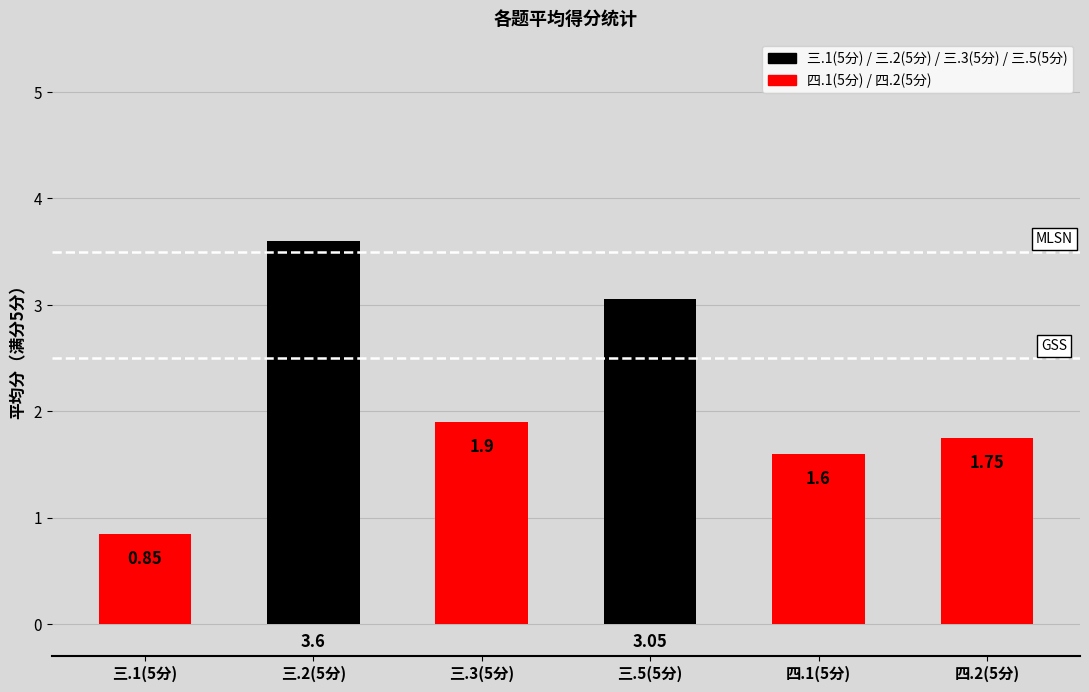

How many data points are less than 1?

1